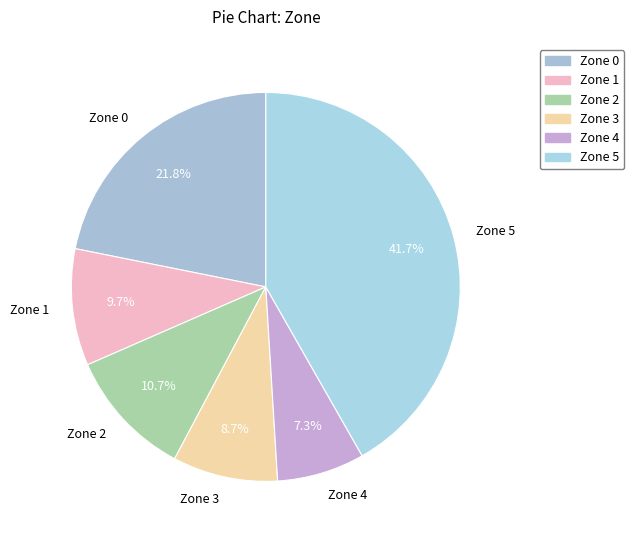

Is the sum of Zone 1 and Zone 0 greater than half?

No